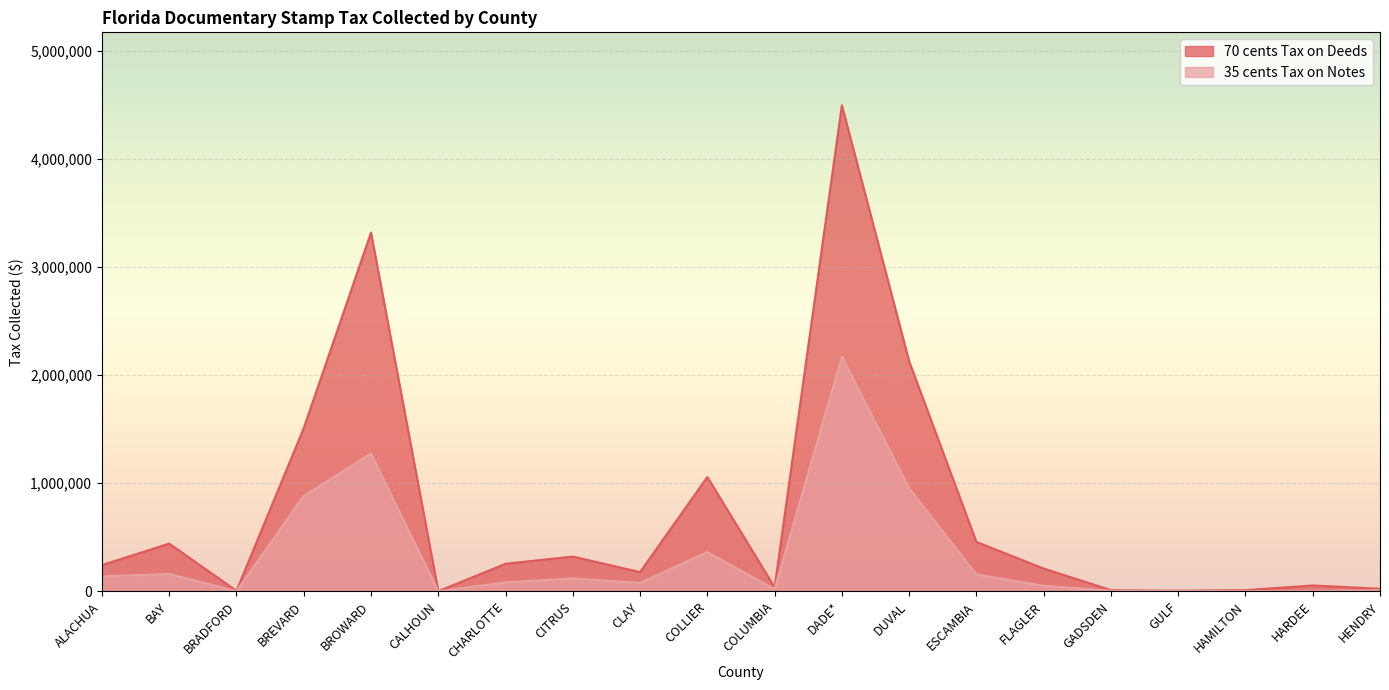

True or false: 70 cents Tax on Deeds and 35 cents Tax on Notes intersect in this chart.

True